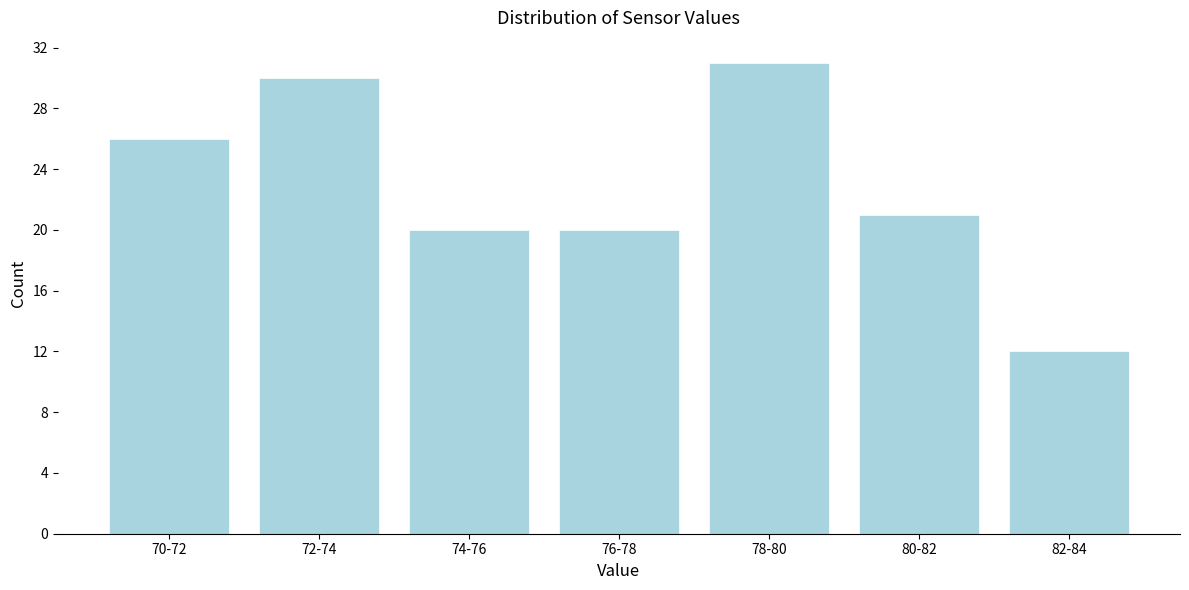

Reading left to right, what are all the values shown in this chart?

70-72=26	72-74=30	74-76=20	76-78=20	78-80=31	80-82=21	82-84=12